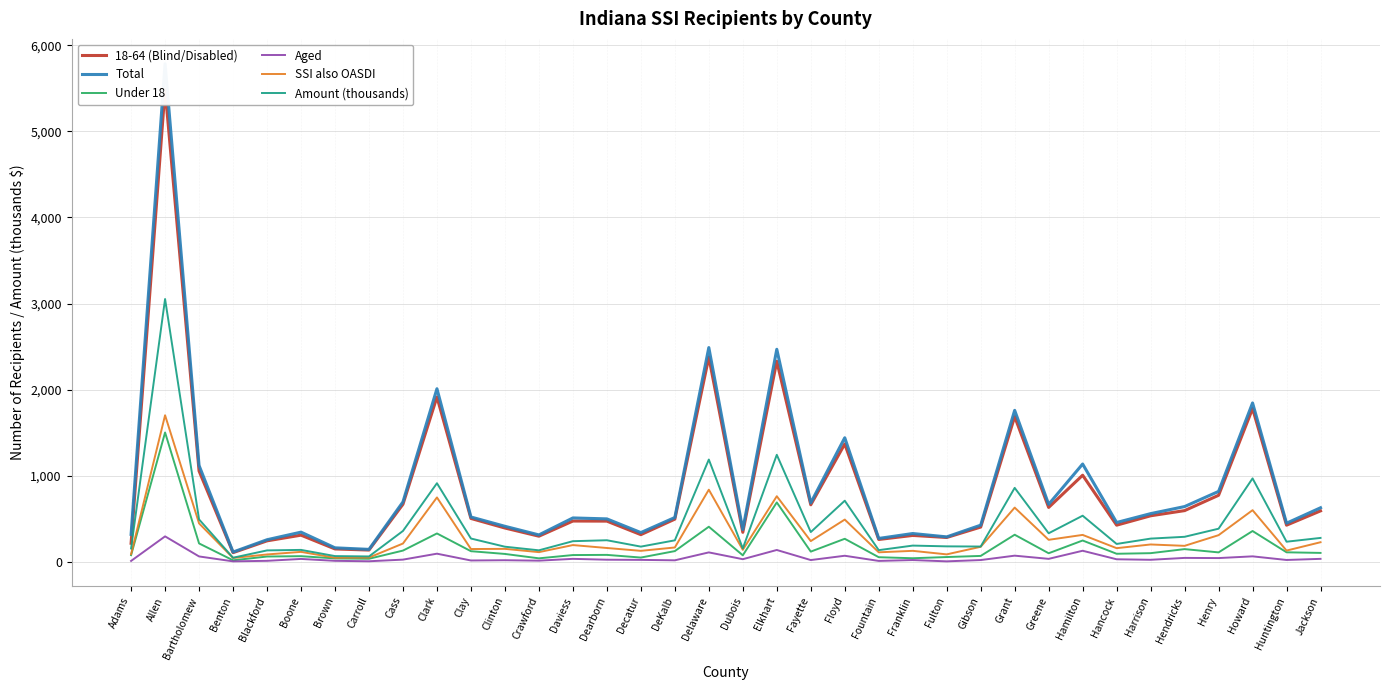

True or false: Aged and 18-64 (Blind/Disabled) intersect in this chart.

False